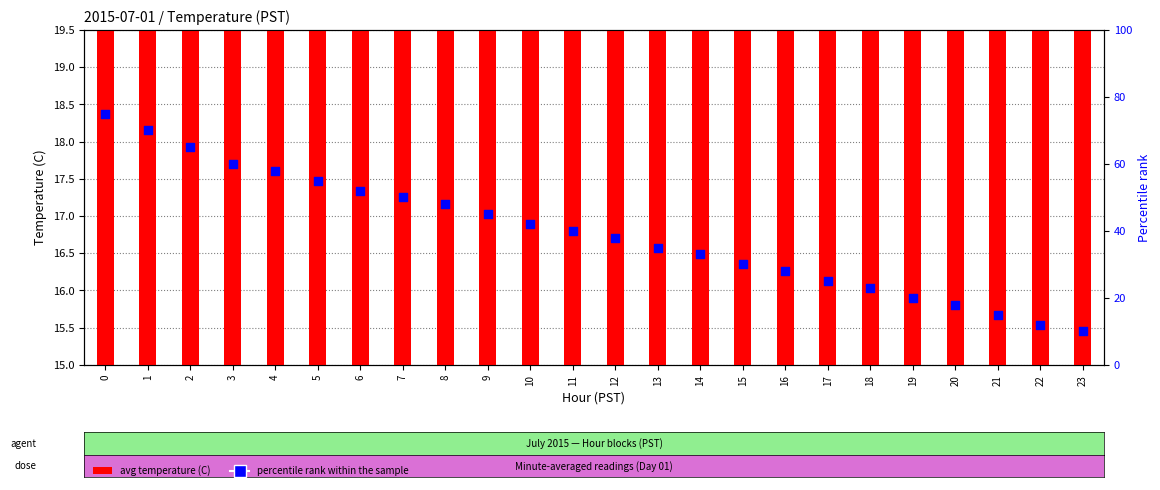

Is the value of avg temperature (C) at 3 greater than the value of percentile rank within the sample at 18?

No